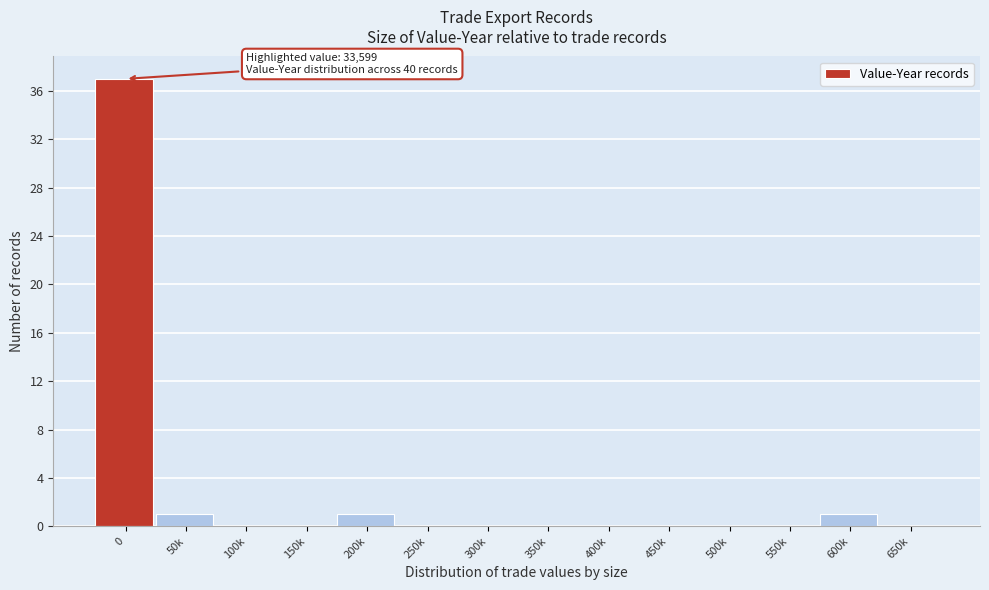

Reading left to right, what are all the values shown in this chart?

0=37	50k=1	100k=0	150k=0	200k=1	250k=0	300k=0	350k=0	400k=0	450k=0	500k=0	550k=0	600k=1	650k=0